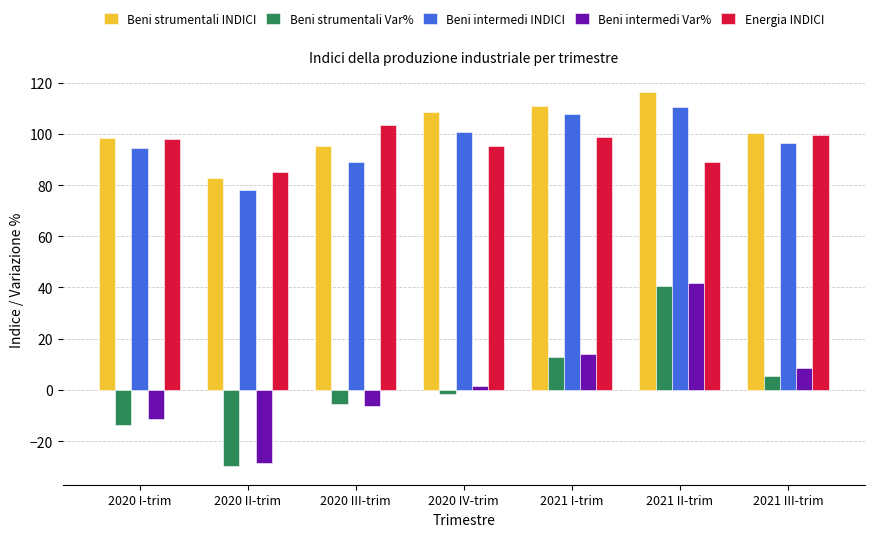

Is it true that Beni strumentali INDICI equals 95.1 at 2020 III-trim?

True